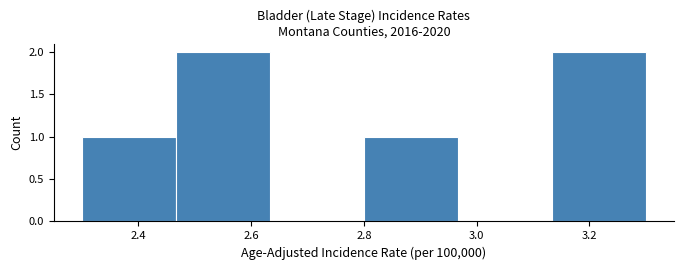

Reading left to right, transcribe this chart: for each bar, give the range it covers on the x-axis and its height. Neither the bar edges nor the heights are printed on the chart, so give them approximately, as read against the axes.

2.30 to 2.46: 1
2.46 to 2.64: 2
2.64 to 2.80: 0
2.80 to 2.96: 1
2.96 to 3.14: 0
3.14 to 3.30: 2